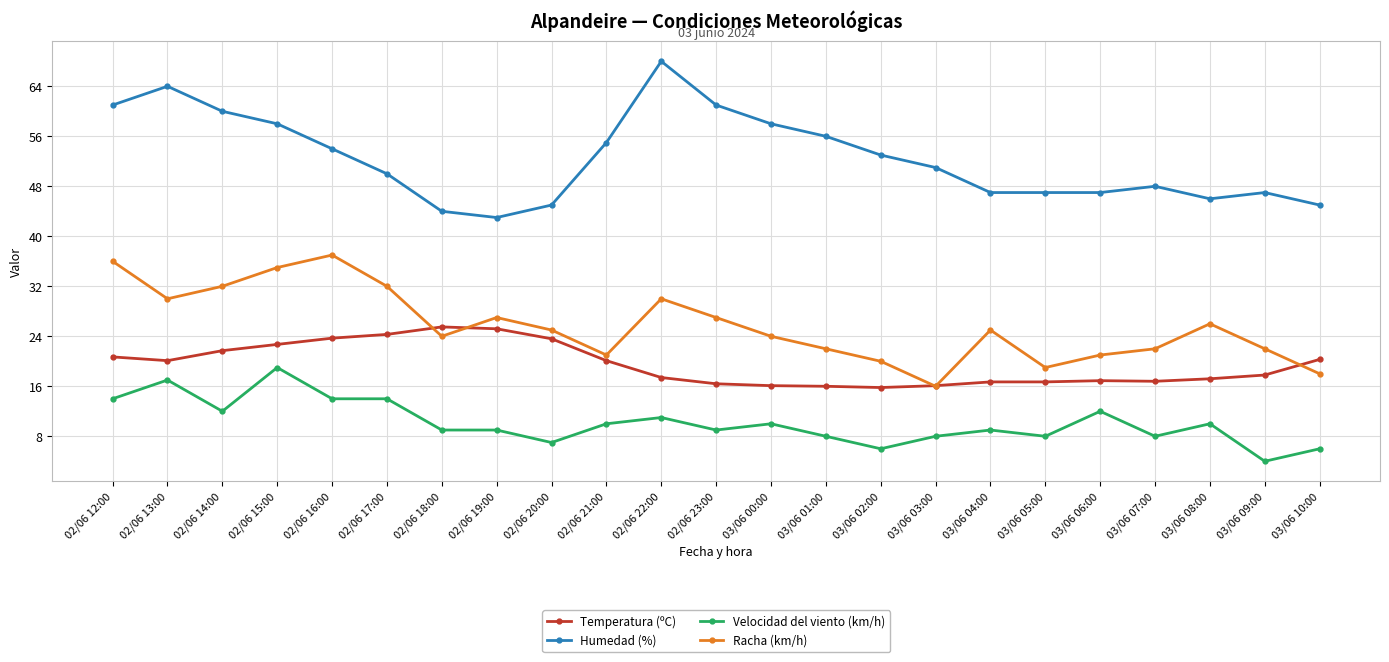

Which category has the lowest value in the Velocidad del viento (km/h) series?

03/06 09:00